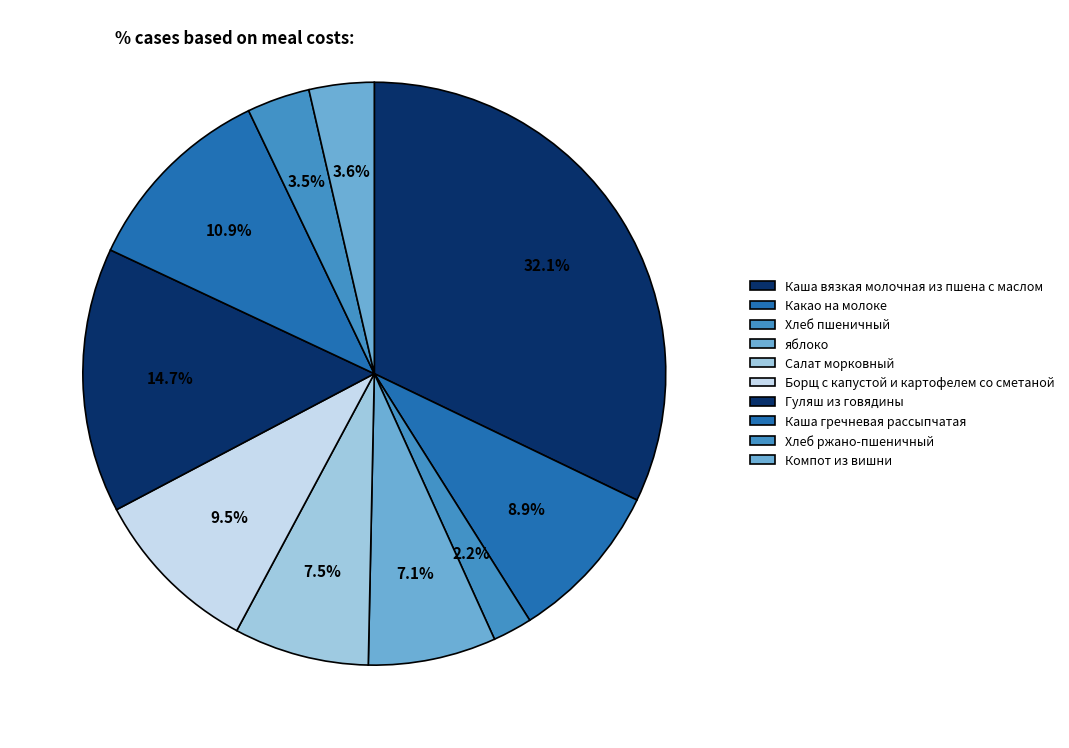

What percentage is the яблоко slice, to the nearest percent?

7%